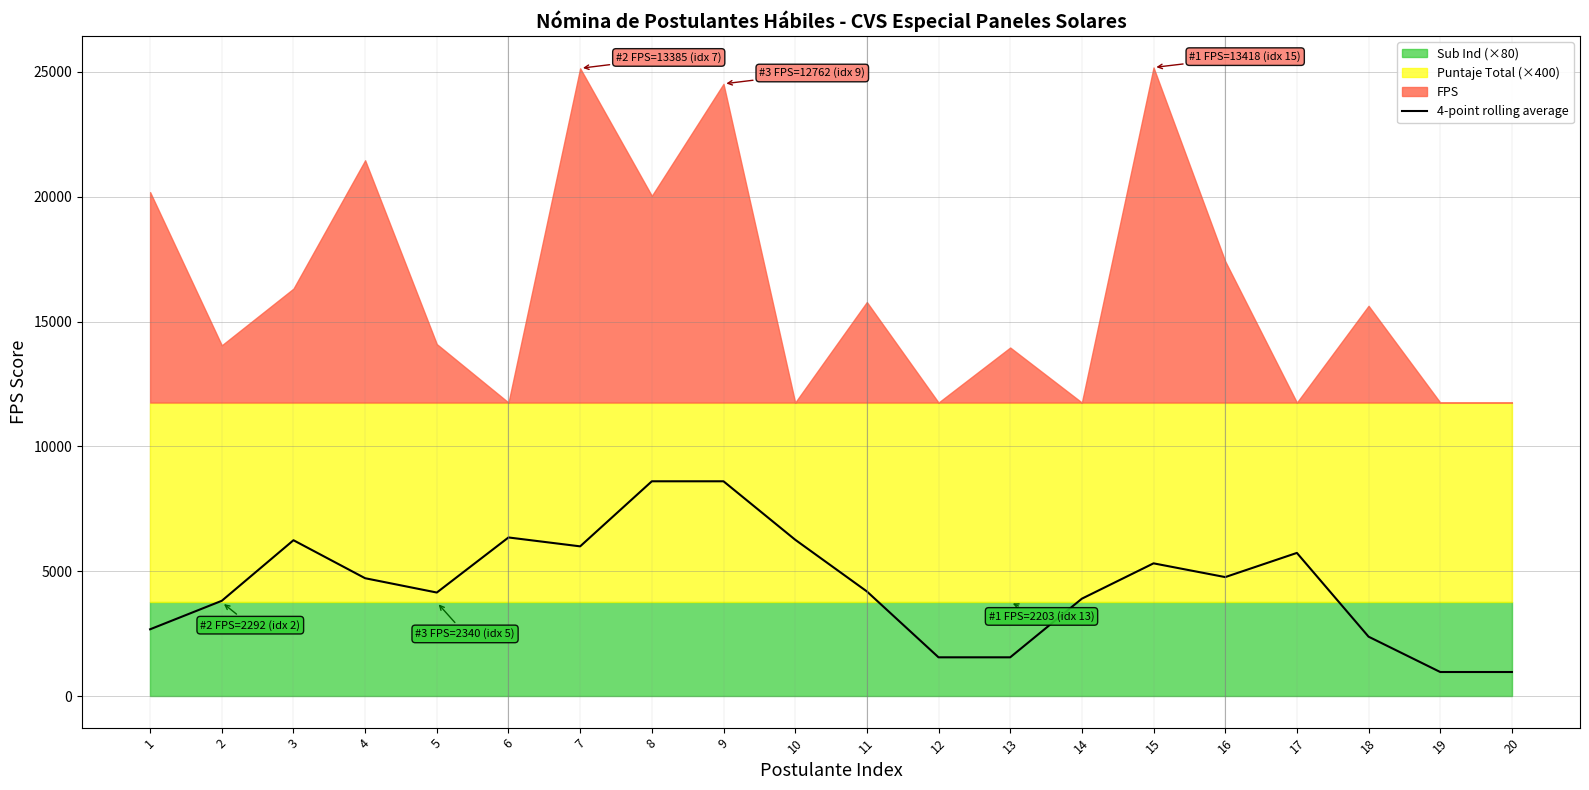

What is the sum of the values at 19 and 9?

9574.8